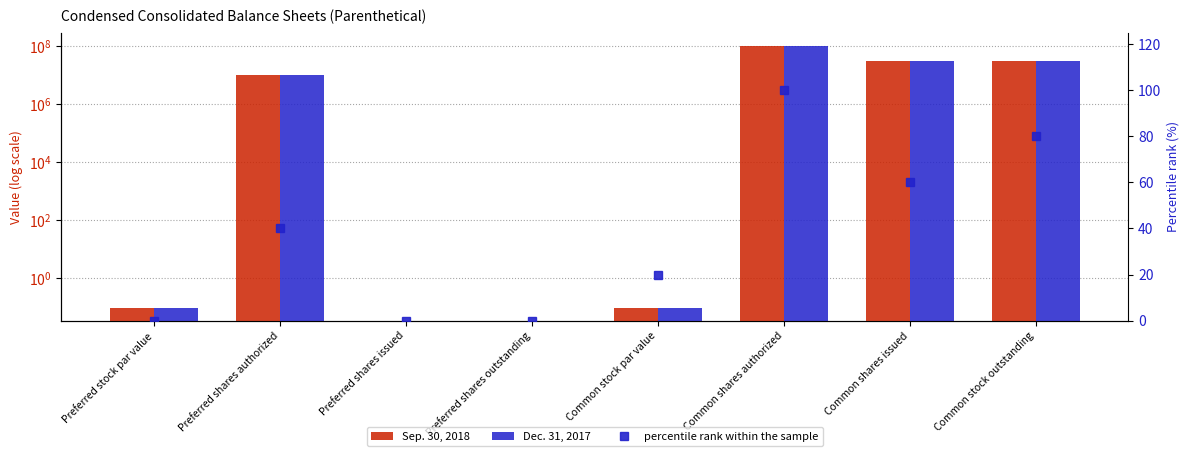

Rank the series by their maximum value, from highest to lowest.

Sep. 30, 2018, Dec. 31, 2017, percentile rank within the sample